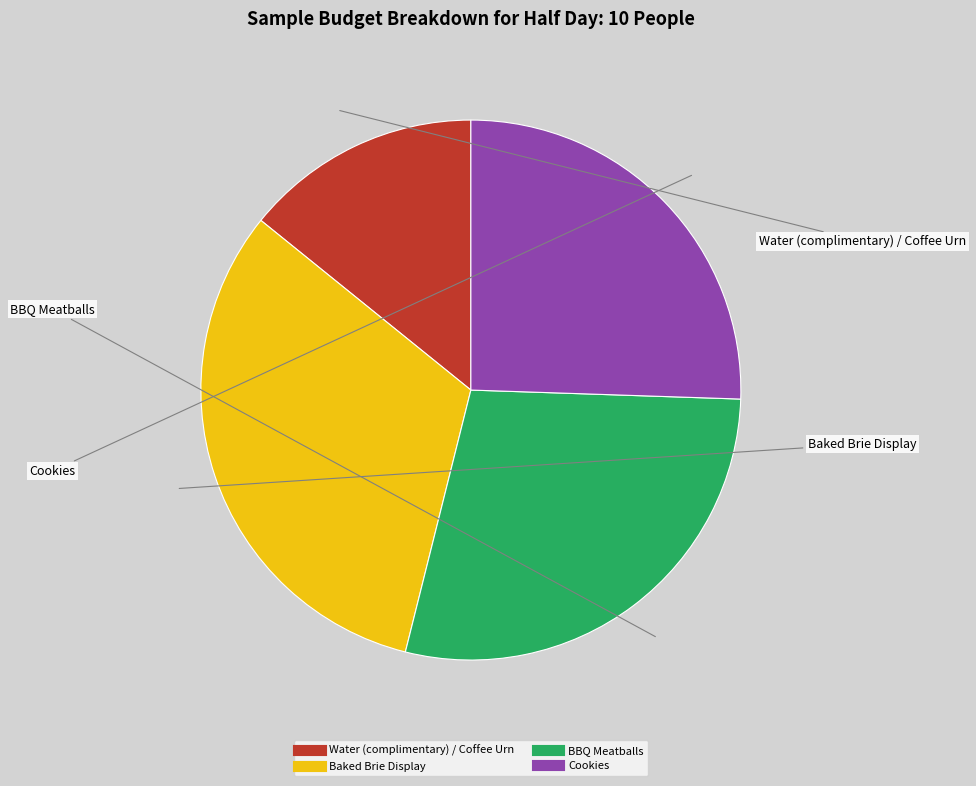

Do Cookies and Baked Brie Display together represent more than half of the pie?

Yes